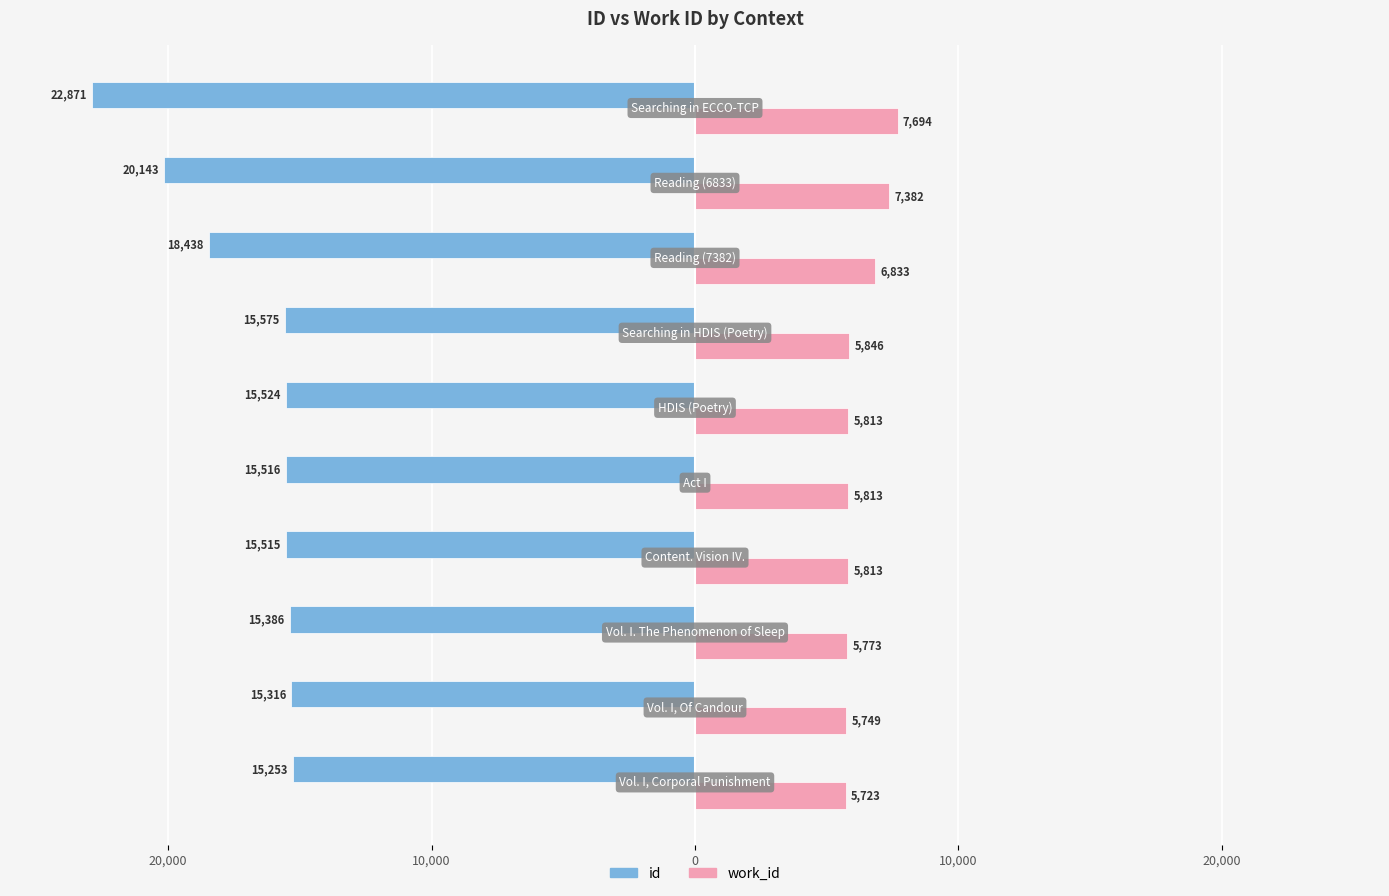

Which series has the largest range (max minus min)?

id